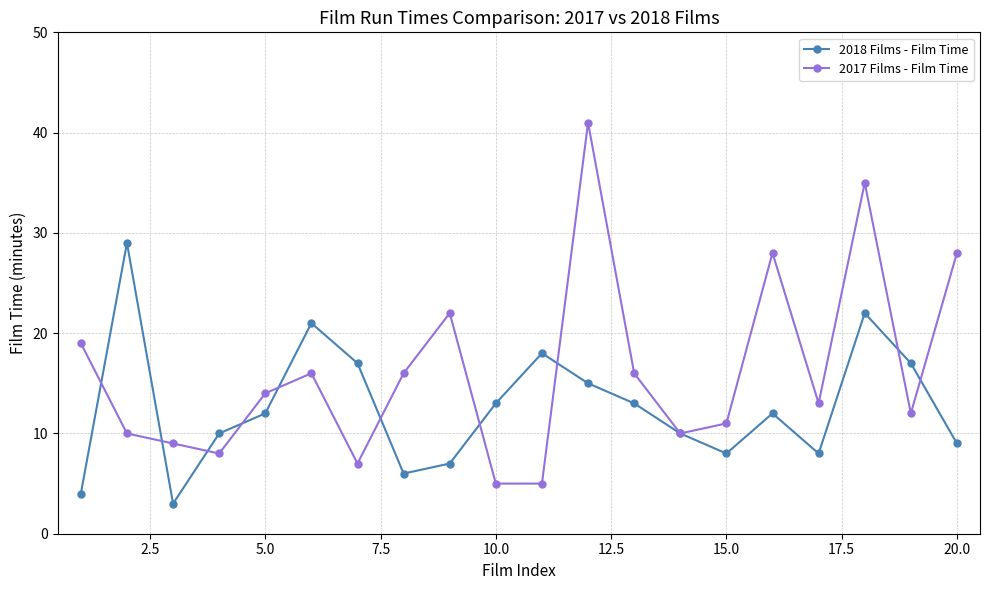

What is the maximum value shown in the chart?

41